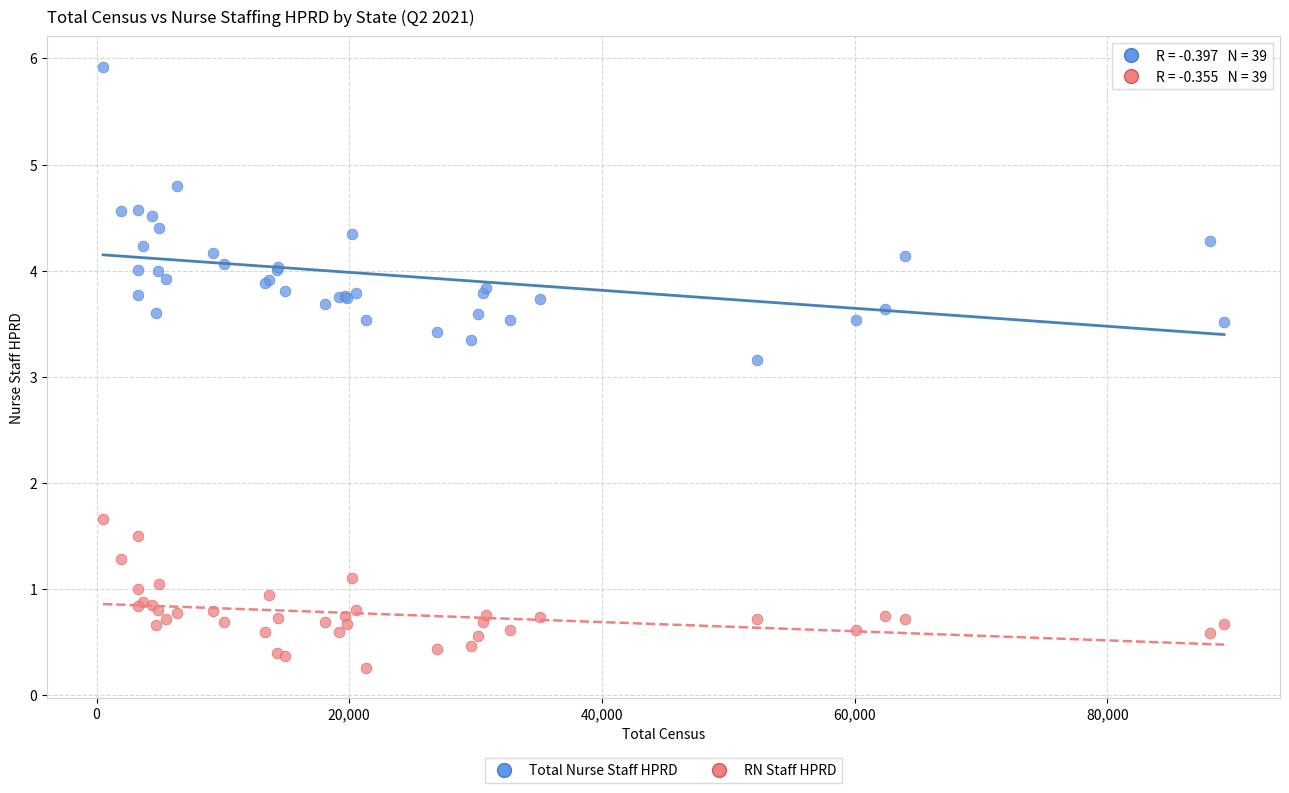

In the RN Staff HPRD series, what Y value is closest to 0?

0.3